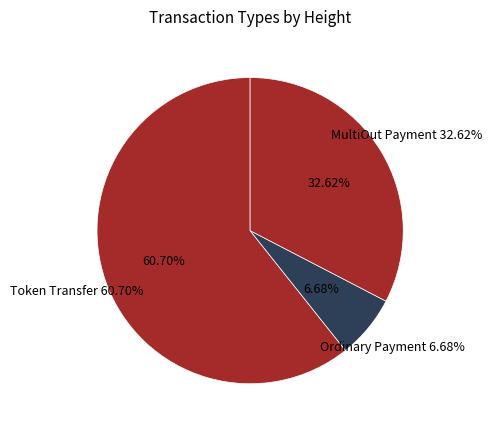

To the nearest percent, what percentage of the pie is 1005560?

33%